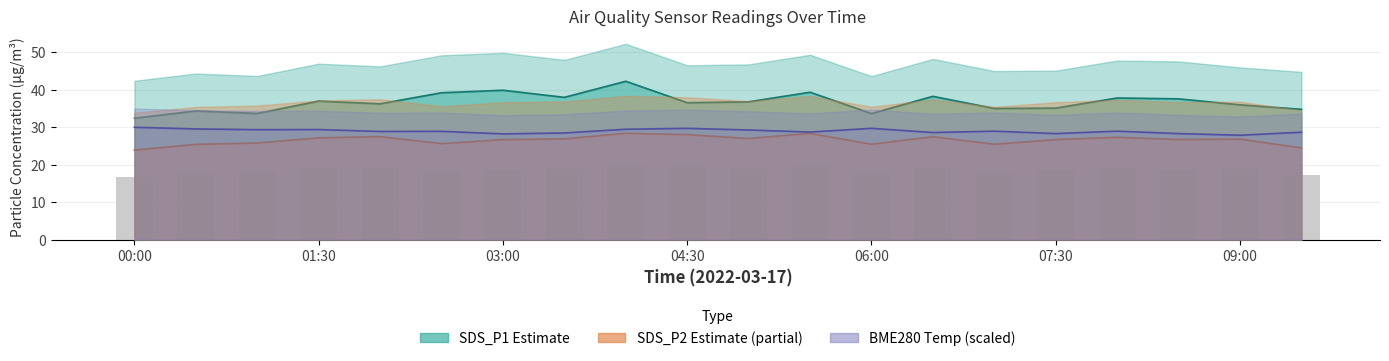

What is the difference between the maximum and second lowest values in the SDS_P2_upper series?

2.7